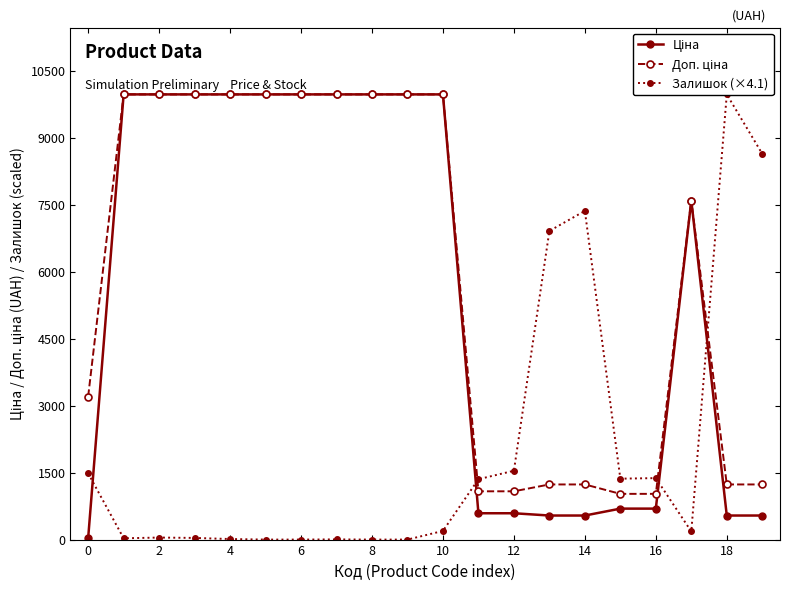

List the series in order of their peak value, highest first.

Ціна, Доп. ціна, Залишок (×4.1)